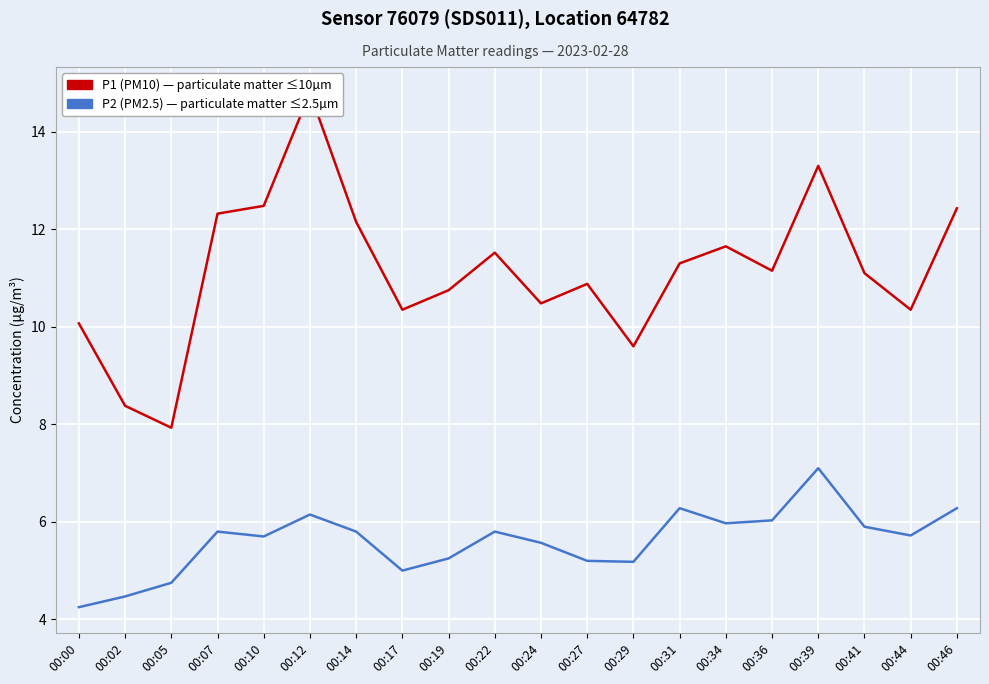

What is the total value across all series at 00:39?

20.4